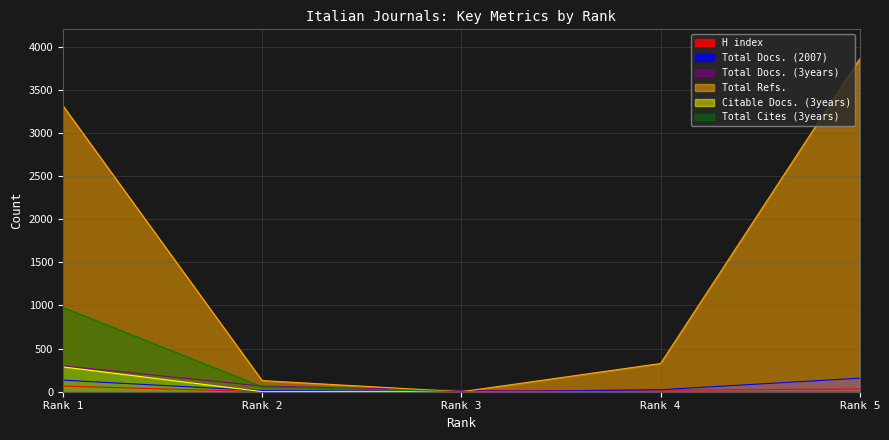

List the series in order of their peak value, highest first.

Total Refs., Total Cites (3years), Total Docs. (3years), Citable Docs. (3years), Total Docs. (2007), H index